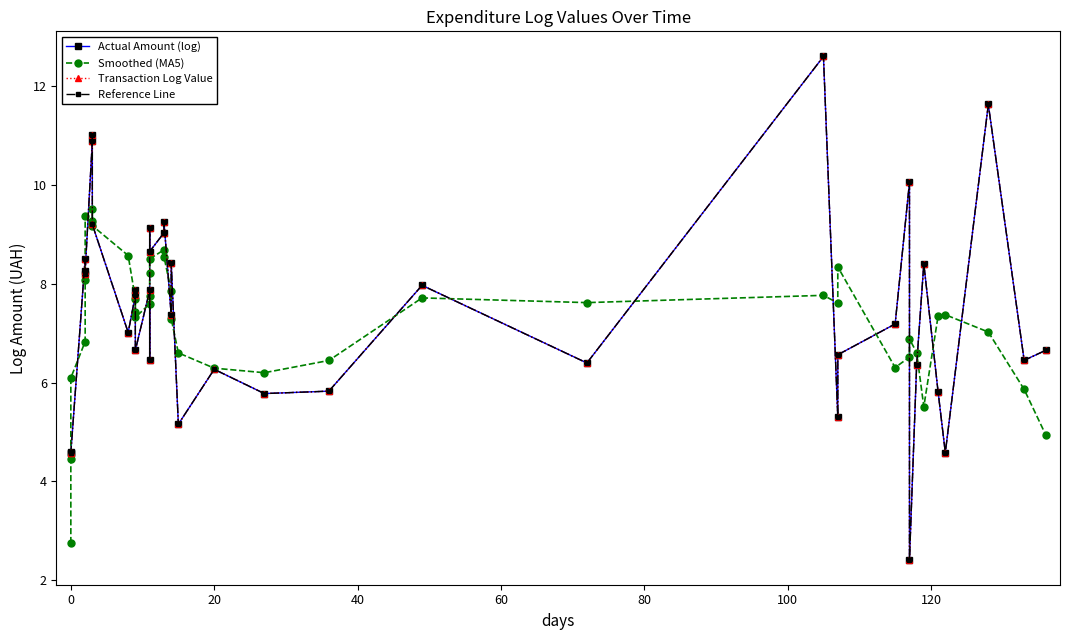

Which series has the largest range (max minus min)?

Actual Amount (log)